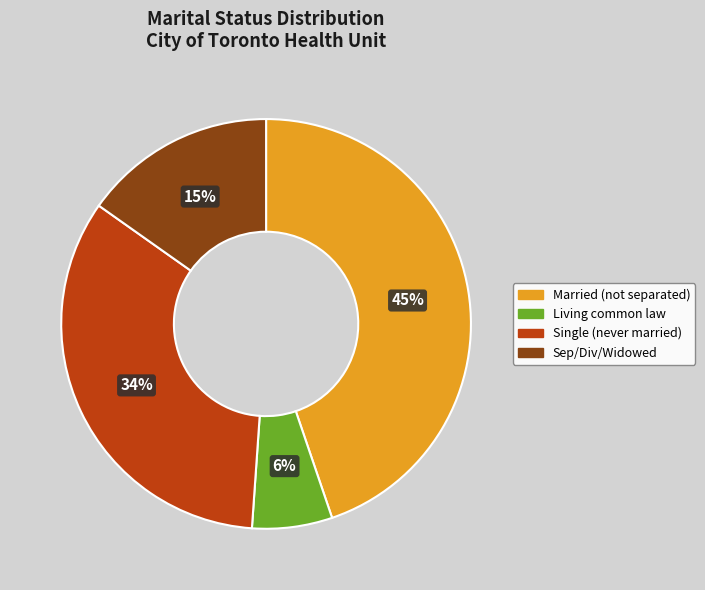

Does any single category account for the majority?

No